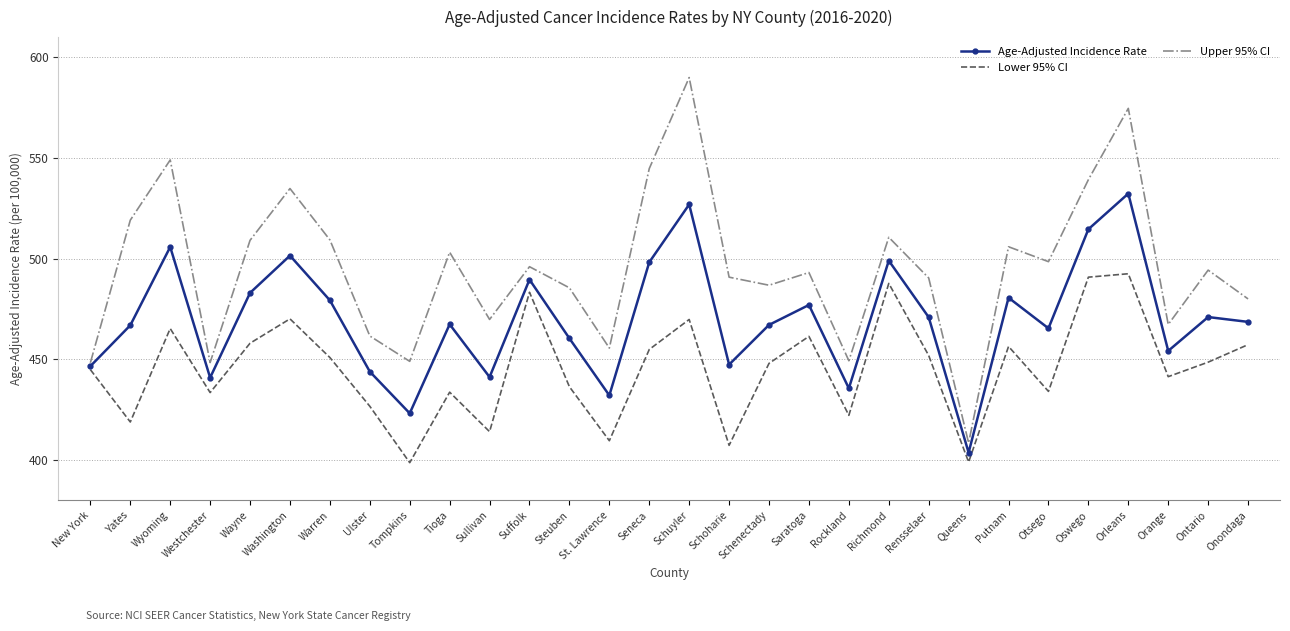

At which label is Lower 95% CI closest to 445?

New York